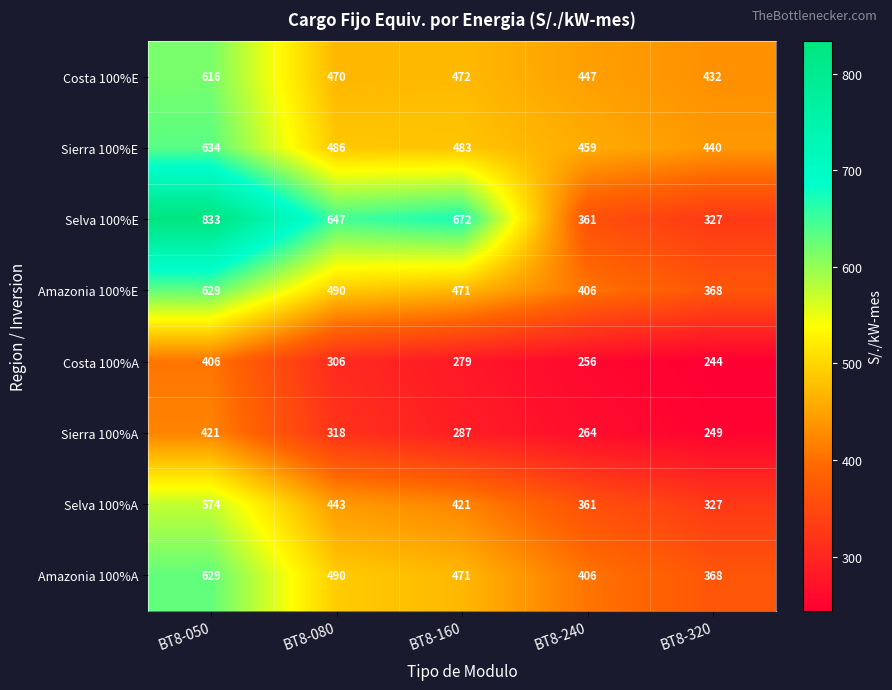

Which category has the lowest value across all series?

BT8-320